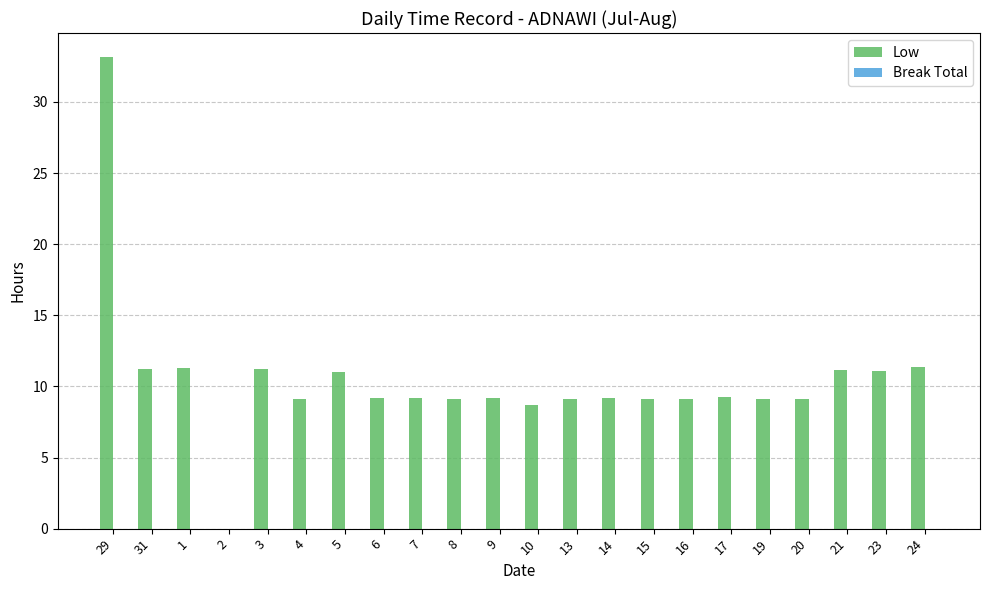

Read the value at 31.

11.2